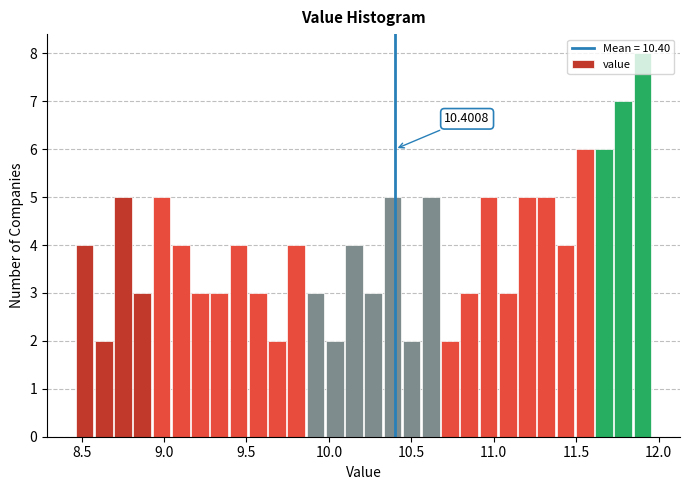

Read against the x-axis, roughly where is the centre of the tallest bar?

11.90